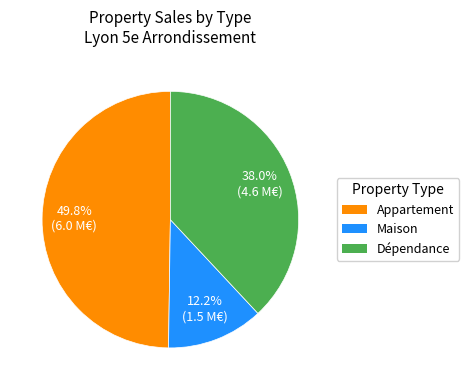

Between Dépendance and Maison, which is larger?

Dépendance